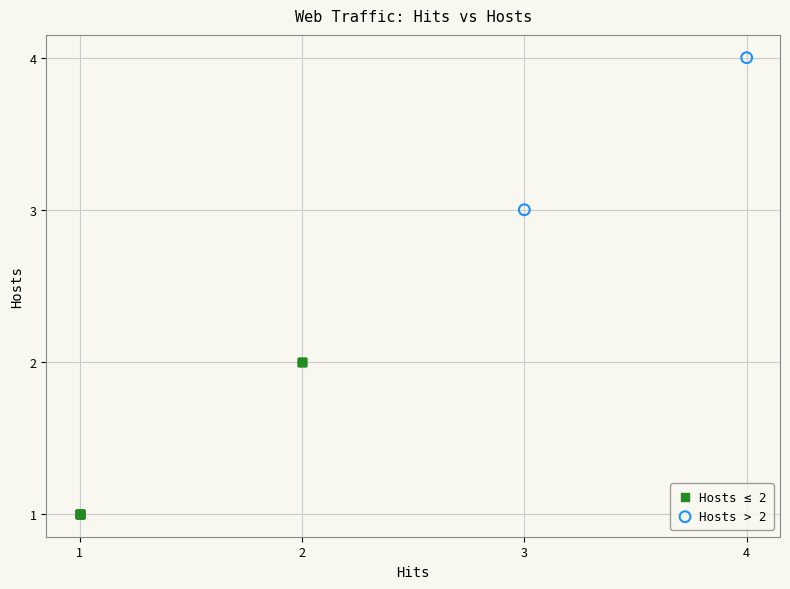

Which series contains the lowest Y value?

Hosts ≤ 2